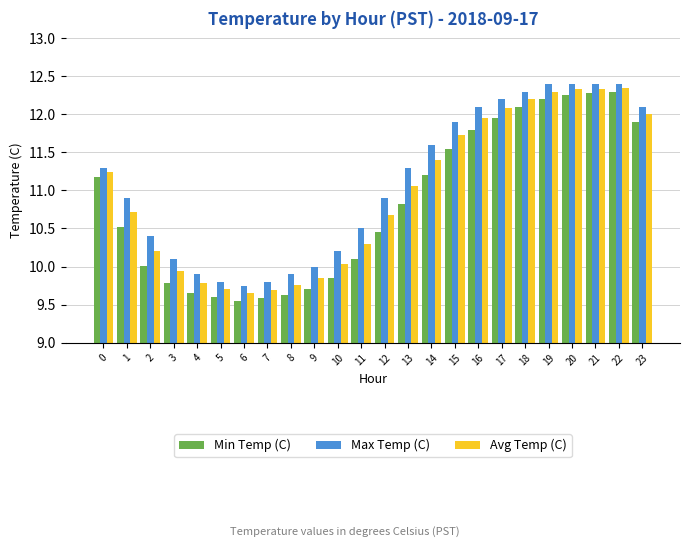

What is the total value across all series at 12?

32.0